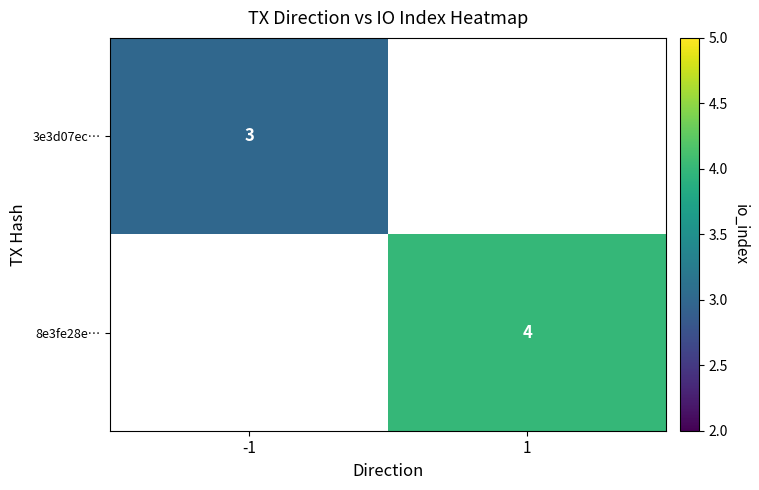

Is it true that 8e3fe28e… equals 6 at 1?

False